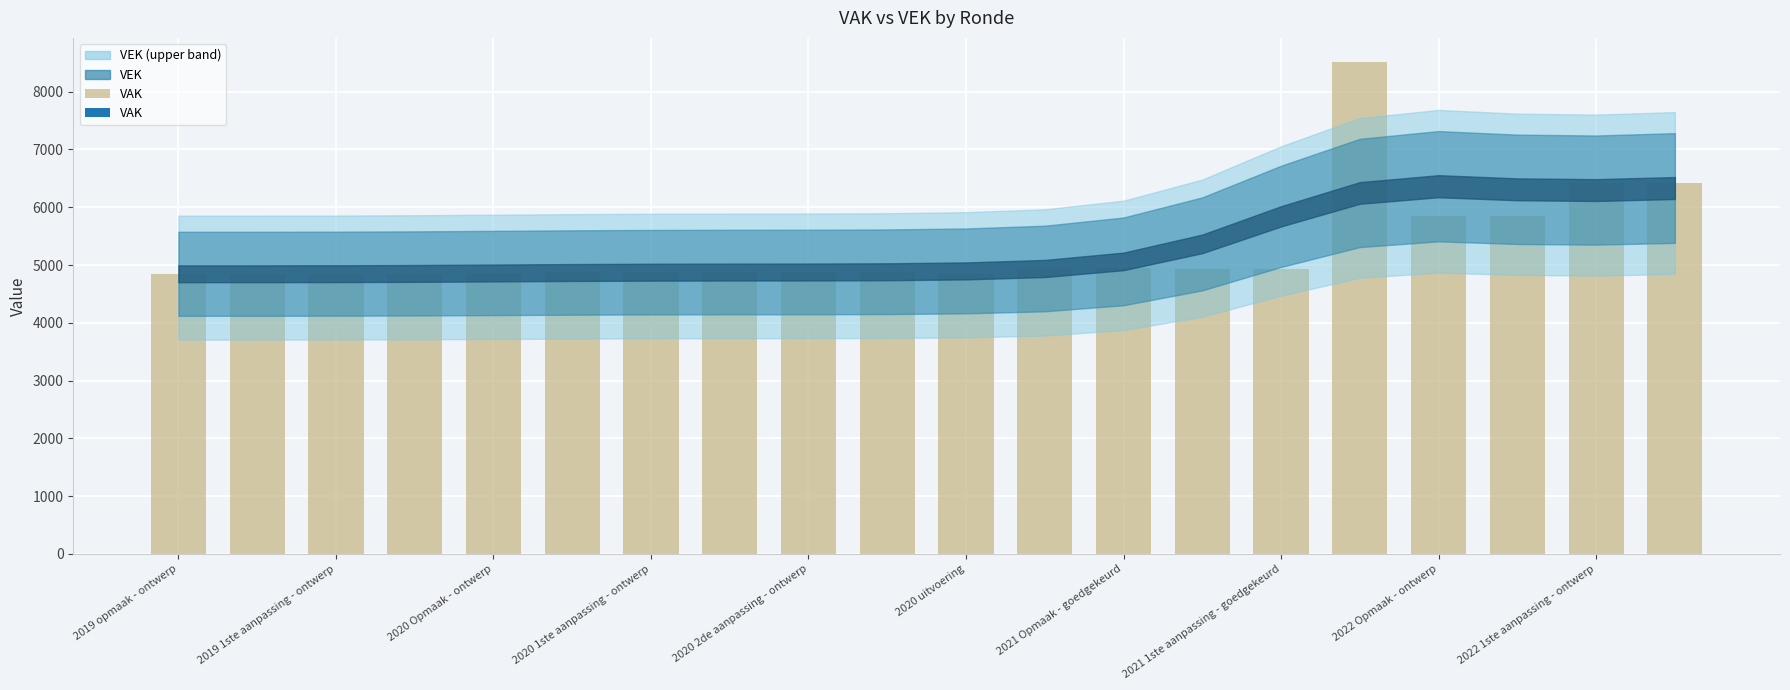

What is the smallest value displayed?

4847